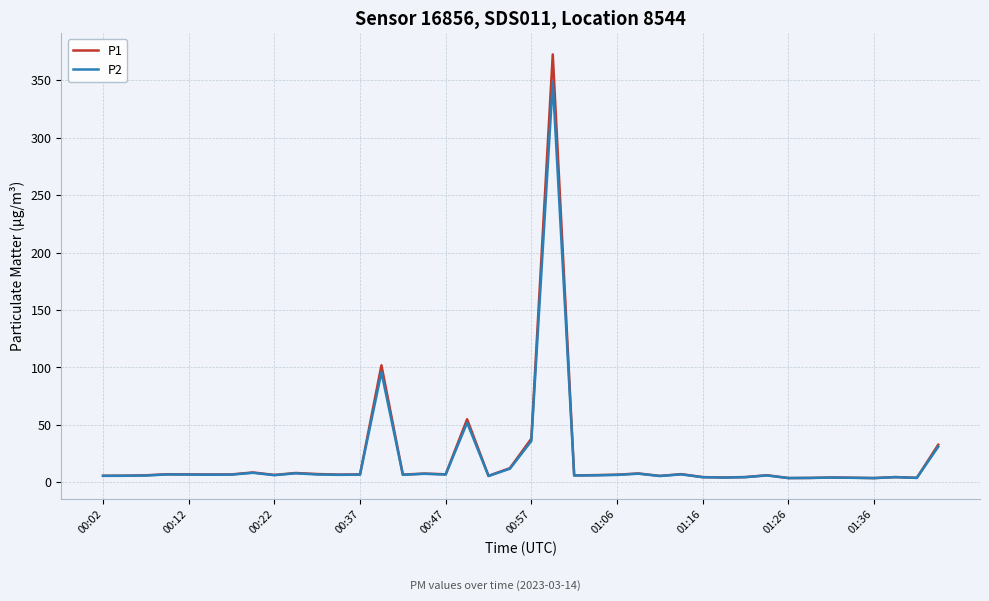

Which series has the largest range (max minus min)?

P1